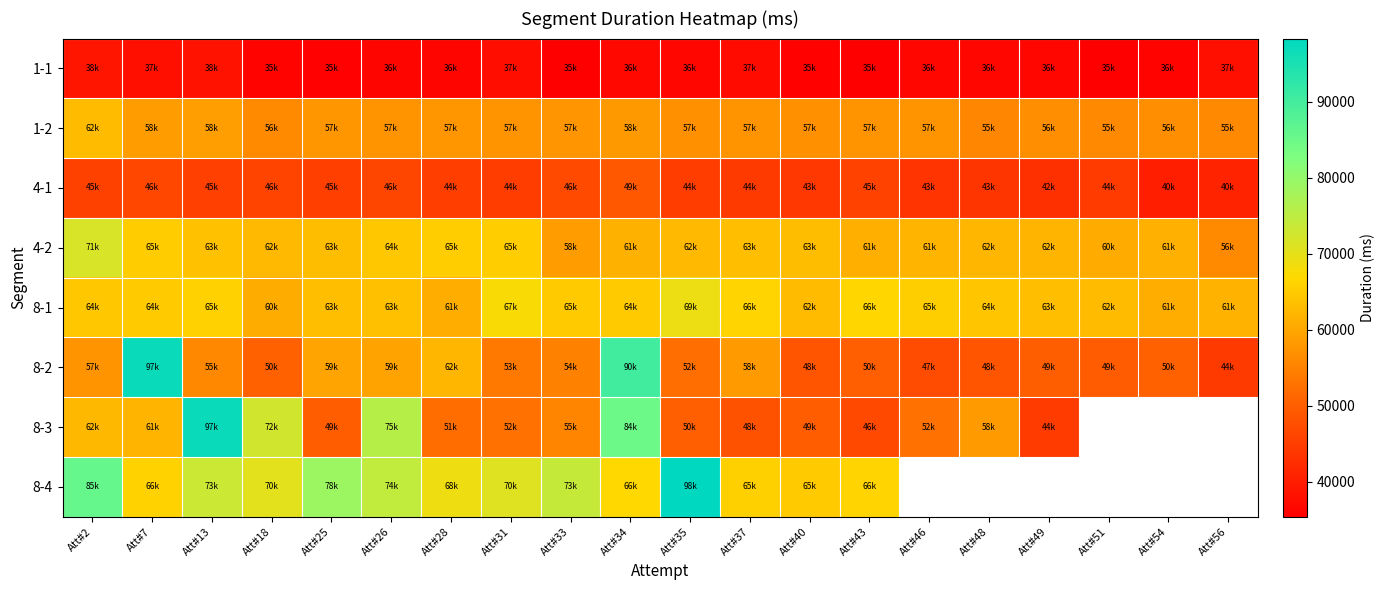

Where does the 4-1 series first go above 44984?

Att#2